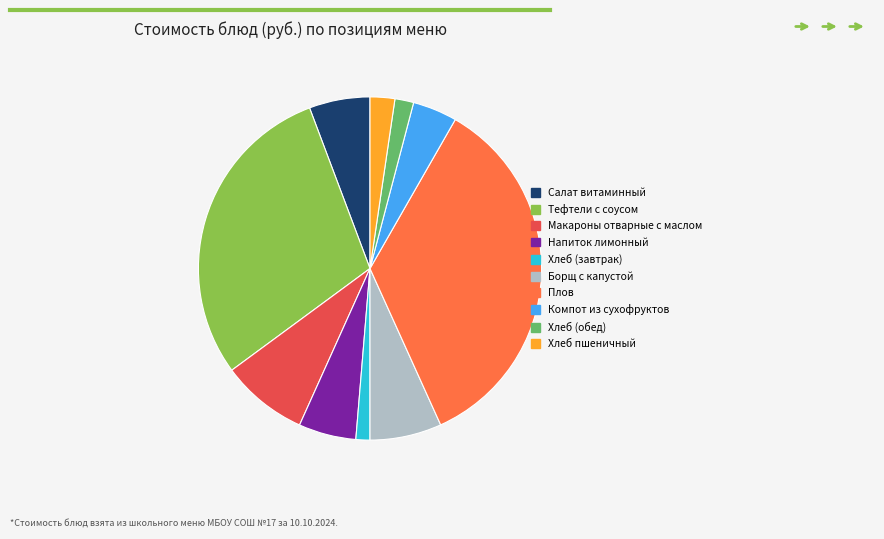

What is the ratio of the value at Салат витаминный to the value at Хлеб пшеничный?

2.5